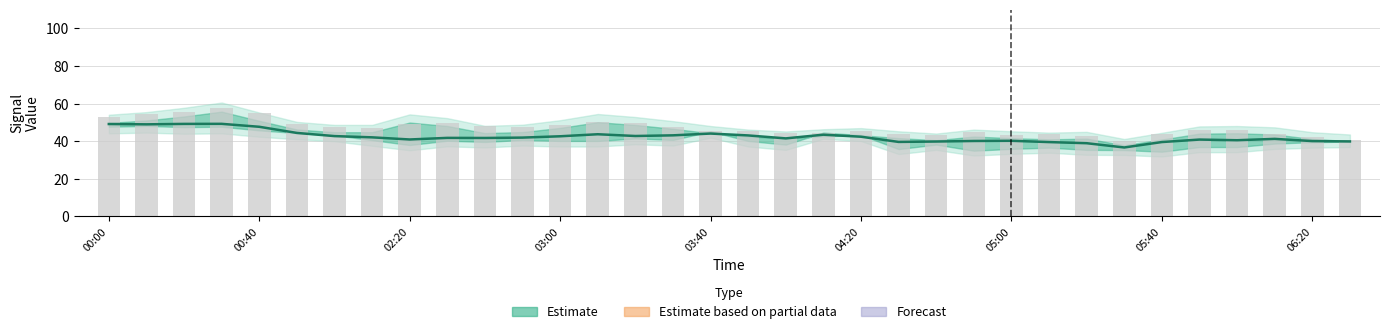

What position from the left is 29?

30